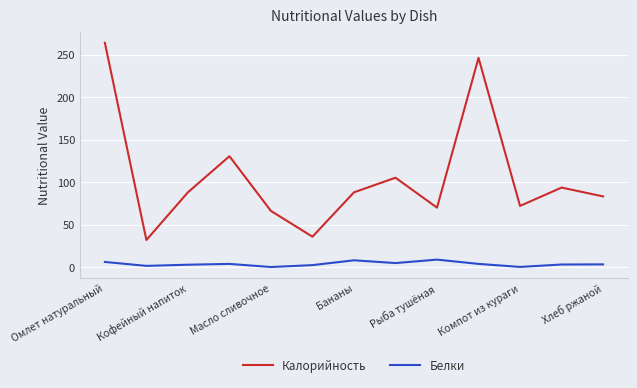

Which series has the widest spread of values?

Калорийность